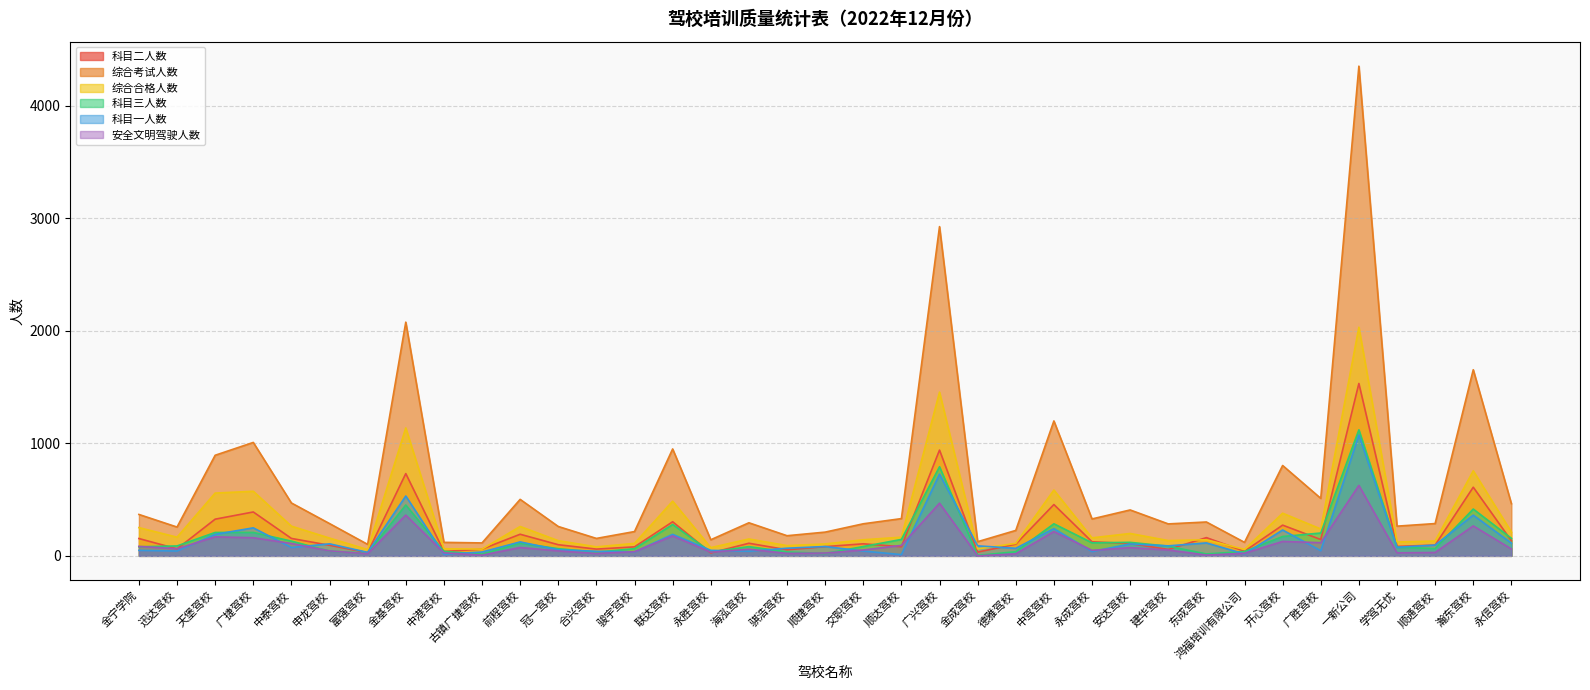

How many series are shown in this chart?

6